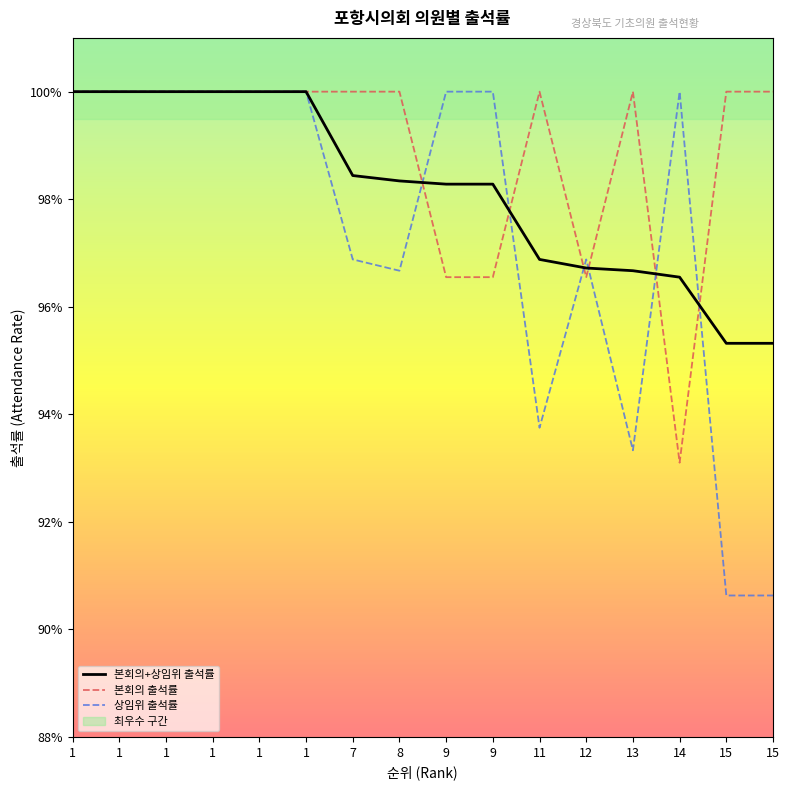

Where do 본회의 출석률 and 상임위 출석률 first cross each other?

8 and 9